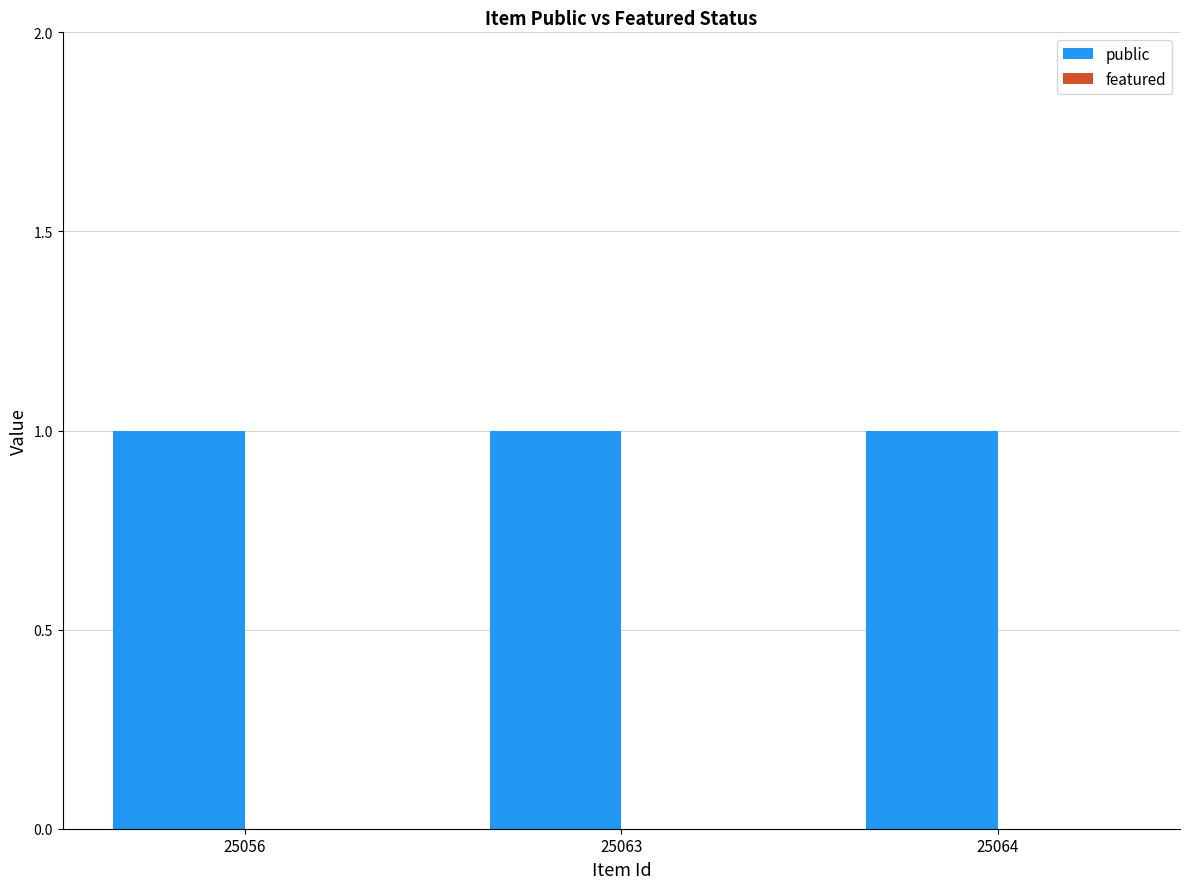

At which category does the chart reach its minimum across all series?

25056